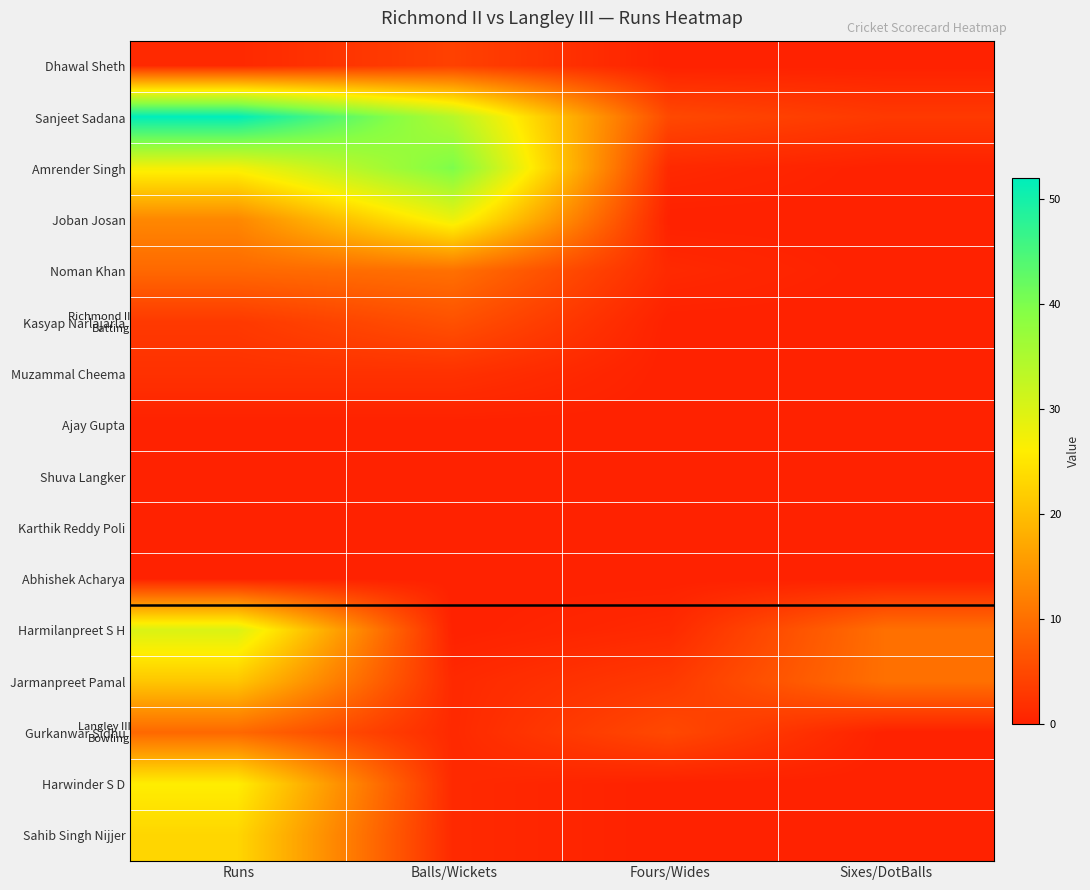

List the series in order of their peak value, highest first.

Sanjeet Sadana, Amrender Singh, Harmilanpreet S H, Joban Josan, Harwinder S D, Sahib Singh Nijjer, Jarmanpreet Pamal, Noman Khan, Gurkanwar Sidhu, Kasyap Narlajarla, Dhawal Sheth, Muzammal Cheema, Ajay Gupta, Shuva Langker, Karthik Reddy Poli, Abhishek Acharya